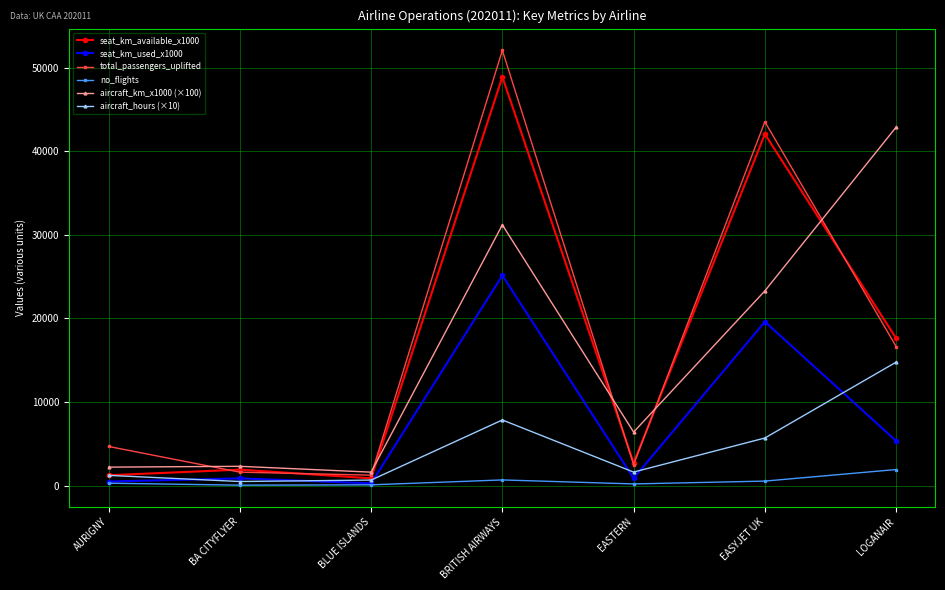

What is the maximum value shown in the chart?

52095